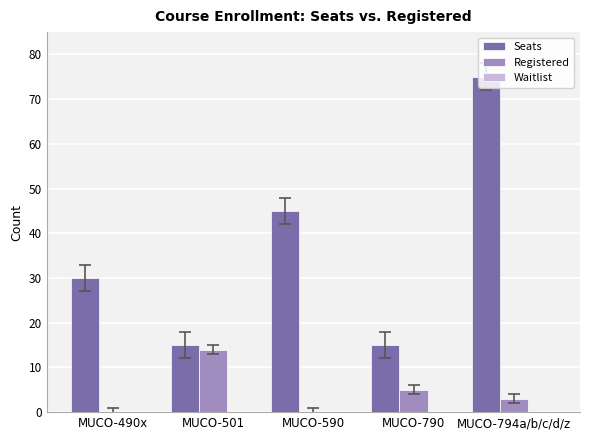

What is the sum of the Seats values at MUCO-501 and MUCO-790?

30